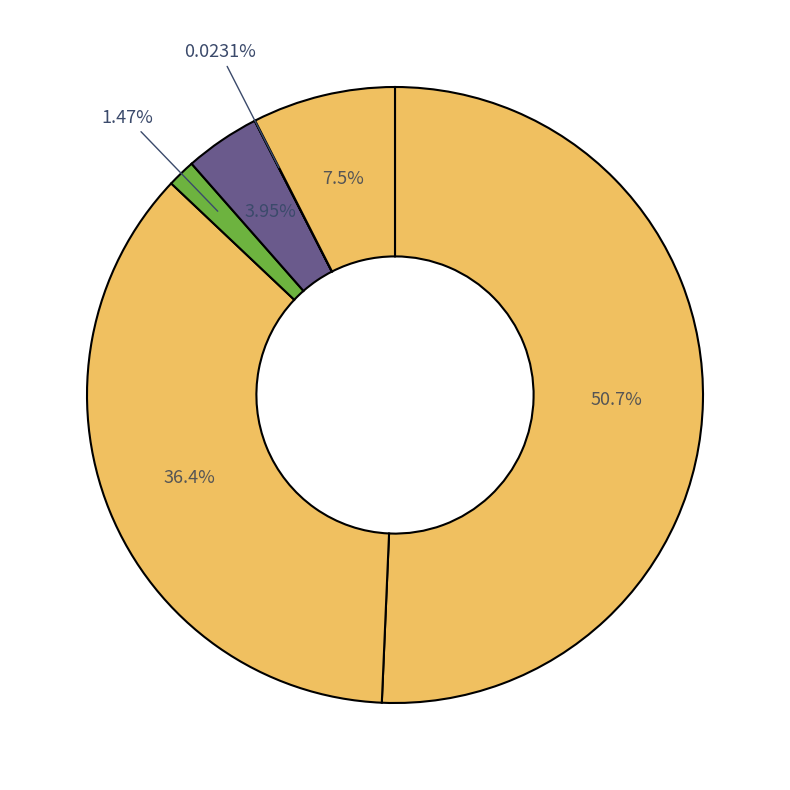

Rank the categories by value from lowest to highest.

入湯税, 軽自動車税, 市たばこ税, 都市計画税, 固定資産税, 市民税